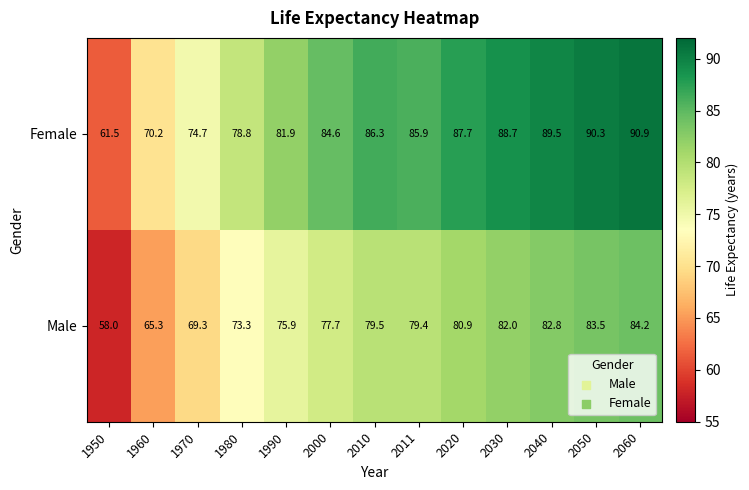

What is the difference between the highest and lowest values at 1960?

4.9